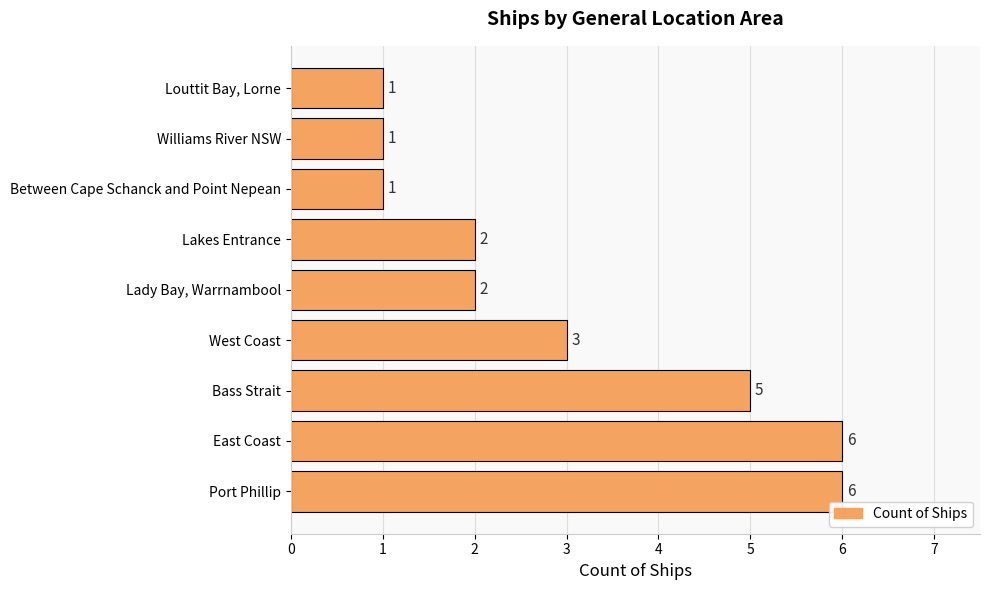

What is the greatest value displayed?

6